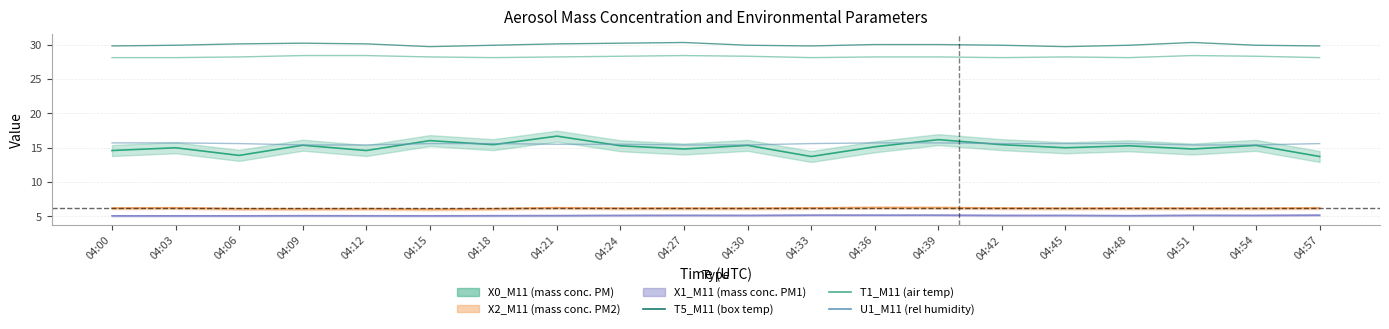

Is it true that T1_M11 equals 13.5 at 04:09?

False